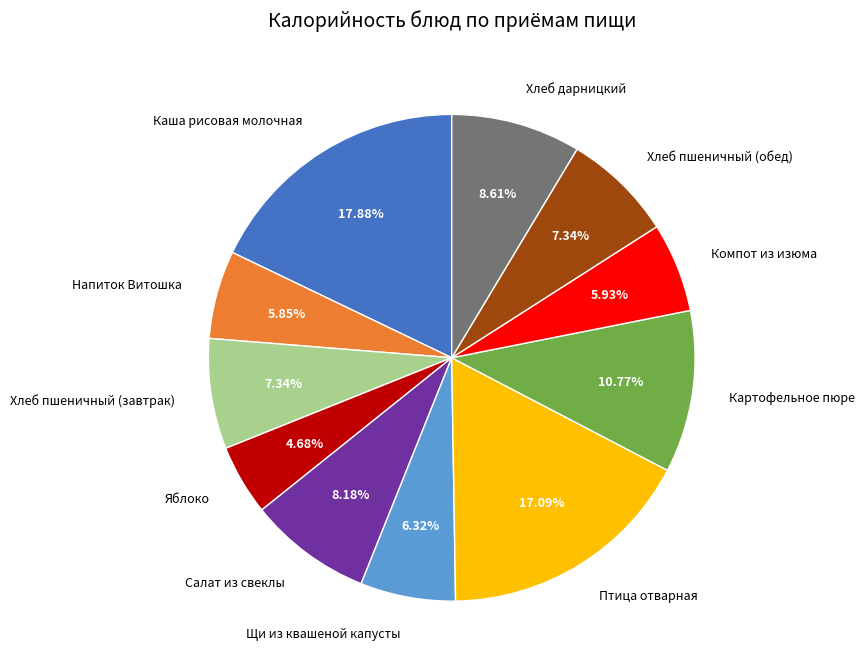

Is it true that Напиток Витошка is 6% of the pie?

True